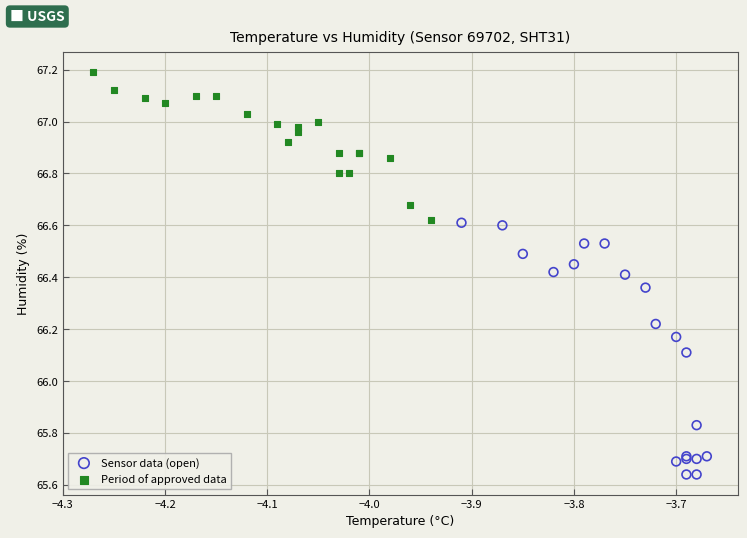

Which series reaches the maximum Y coordinate?

Period of approved data